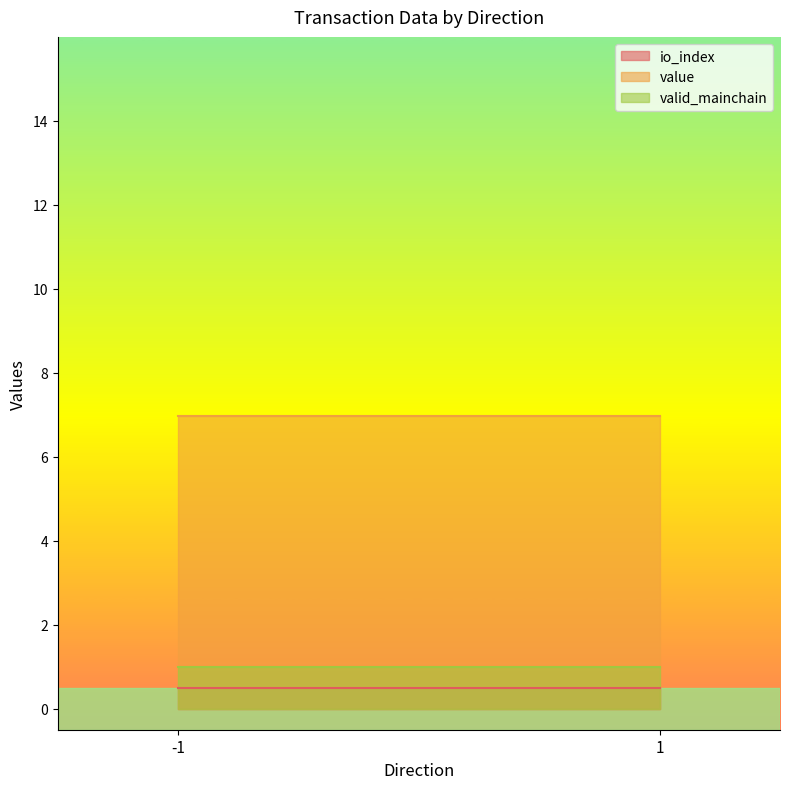

Count the number of categories in the chart.

200